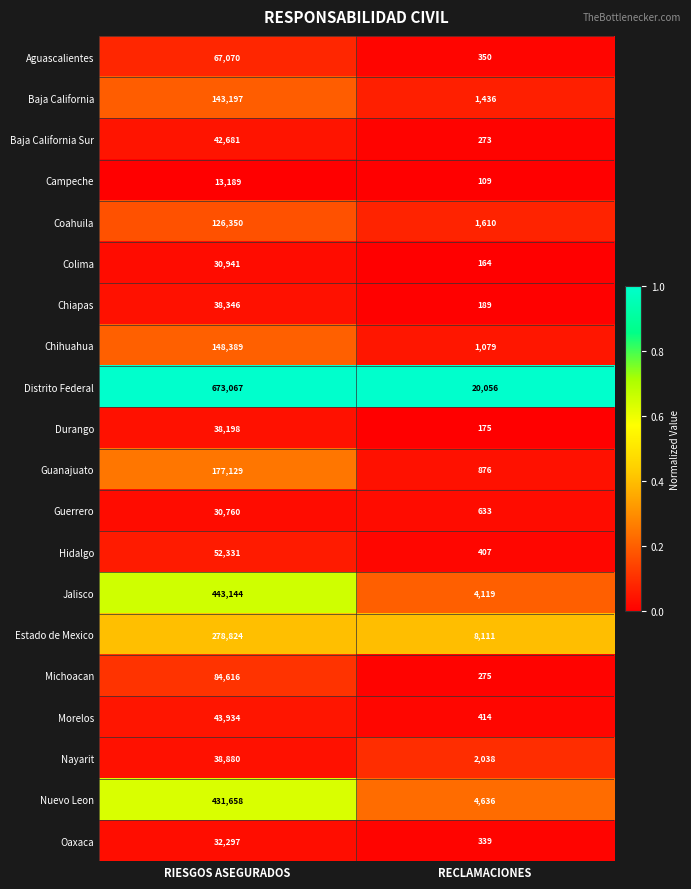

Which category has the lowest value across all series?

RECLAMACIONES